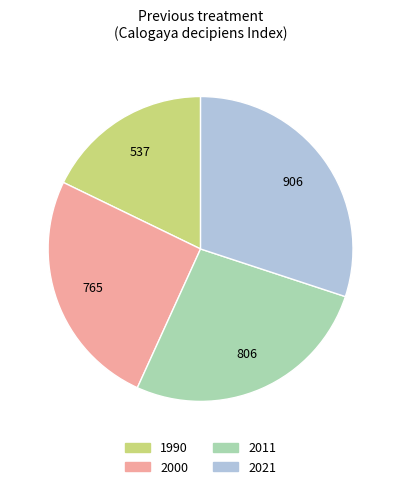

Which slice is the smallest?

1990